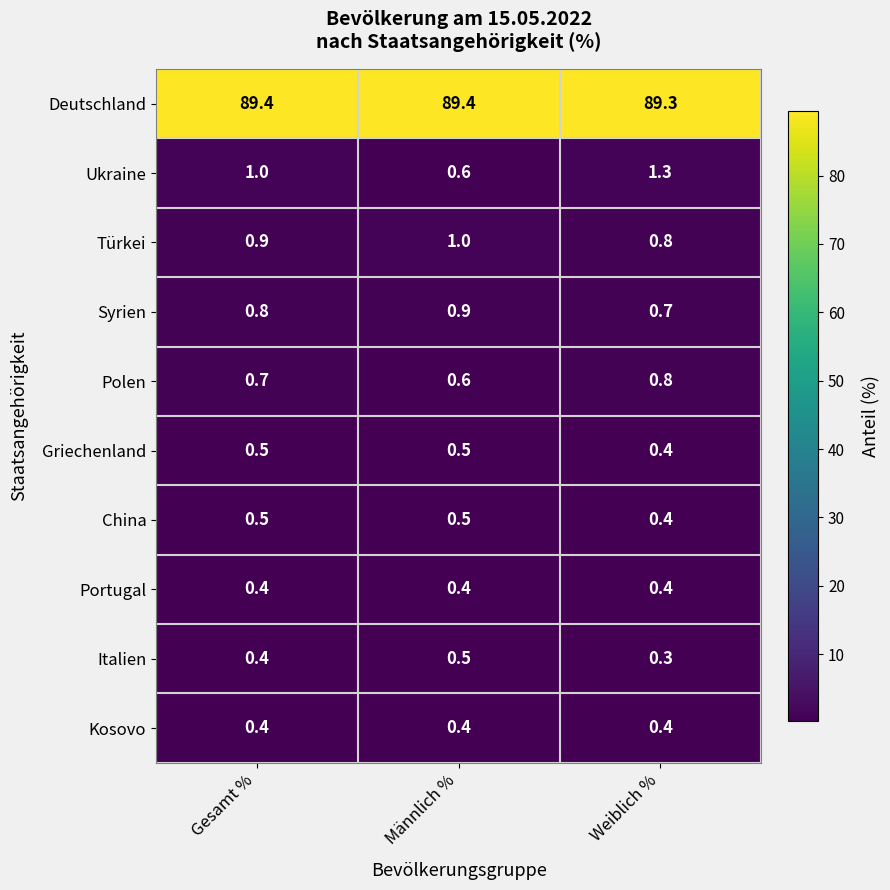

Reading right to left, transcribe all the data shown in this chart.

Deutschland: 89.3	89.4	89.4
Ukraine: 1.3	0.6	1.0
Türkei: 0.8	1.0	0.9
Syrien: 0.7	0.9	0.8
Polen: 0.8	0.6	0.7
Griechenland: 0.4	0.5	0.5
China: 0.4	0.5	0.5
Portugal: 0.4	0.4	0.4
Italien: 0.3	0.5	0.4
Kosovo: 0.4	0.4	0.4